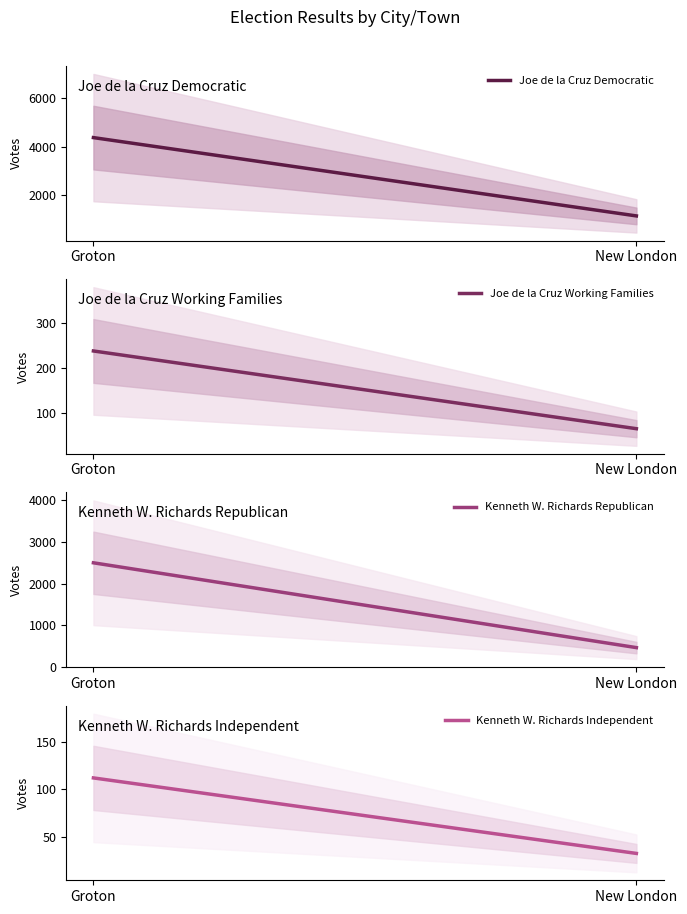

What is the sum of all Joe de la Cruz Democratic values?

5526